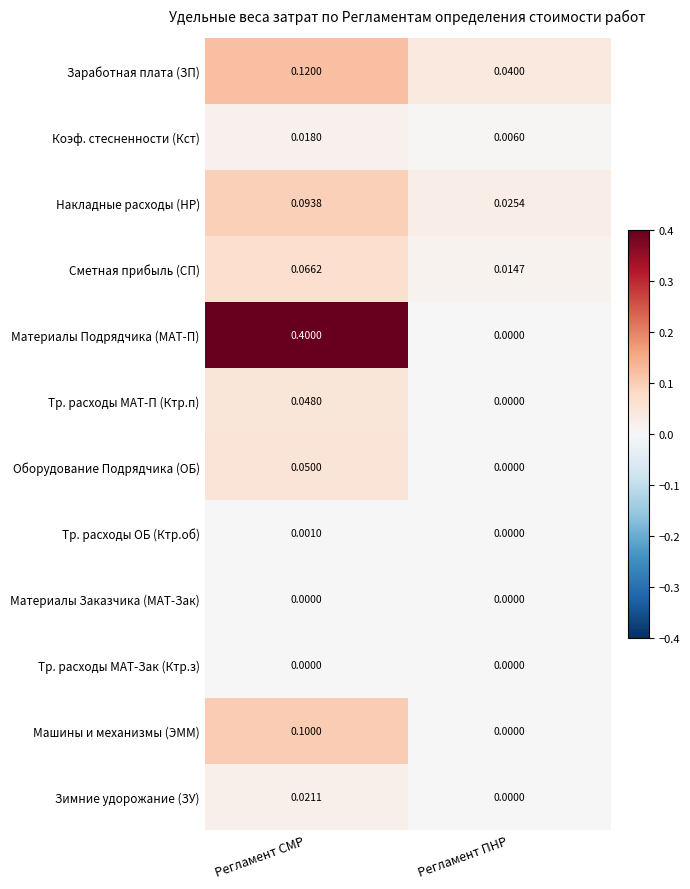

What is the greatest value displayed?

0.4